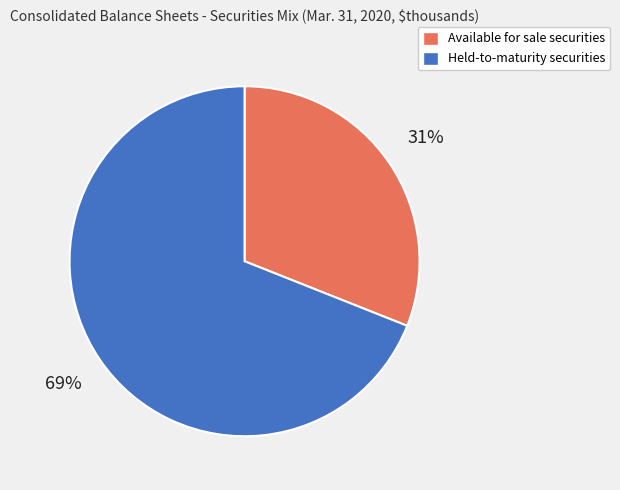

Approximately how many times larger is the value at Held-to-maturity securities compared to Available for sale securities?

2.2